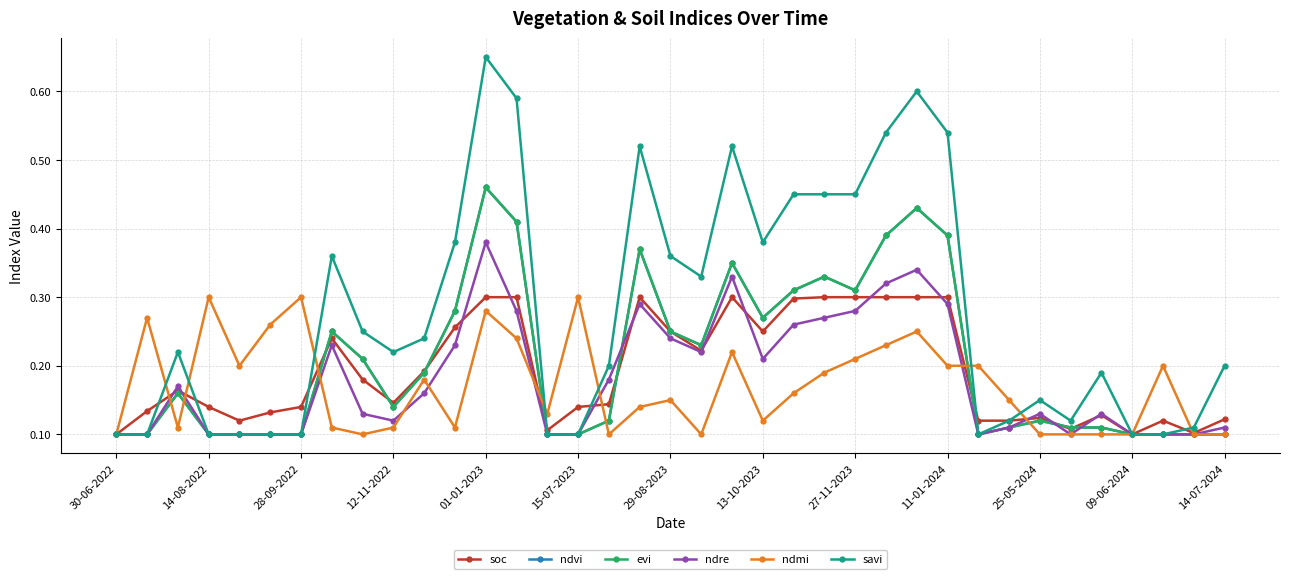

Where do ndvi and soc first cross each other?

29-08-2023 and 13-10-2023